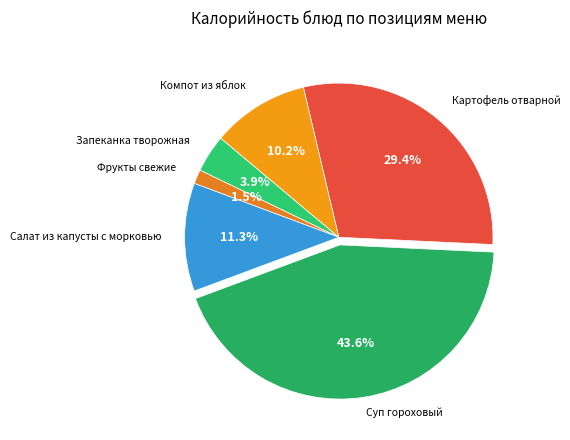

Count the number of slices in the pie.

6